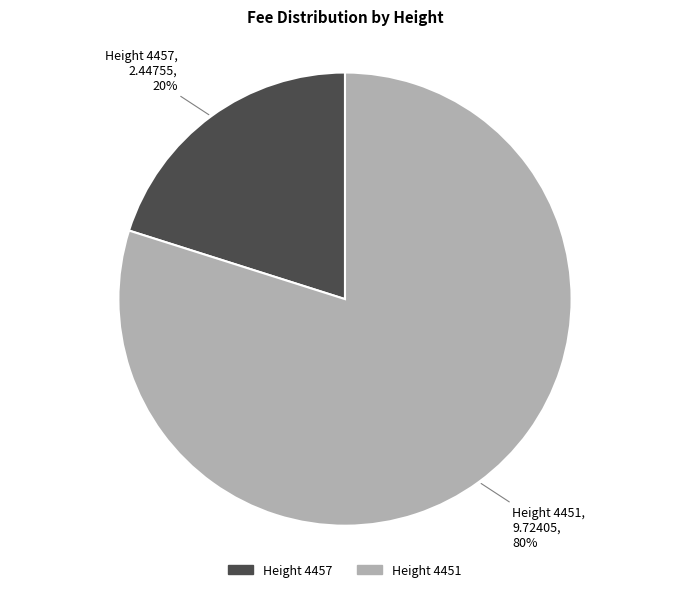

To the nearest percent, what is the difference between the largest and smallest slice percentages?

60%